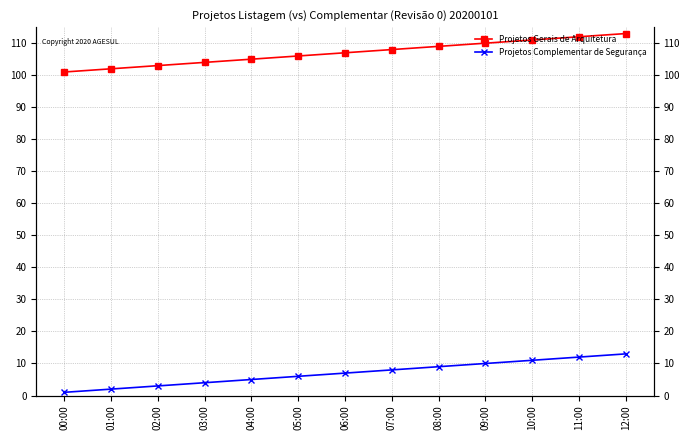

Between 07:00 and 06:00, which is larger?

07:00